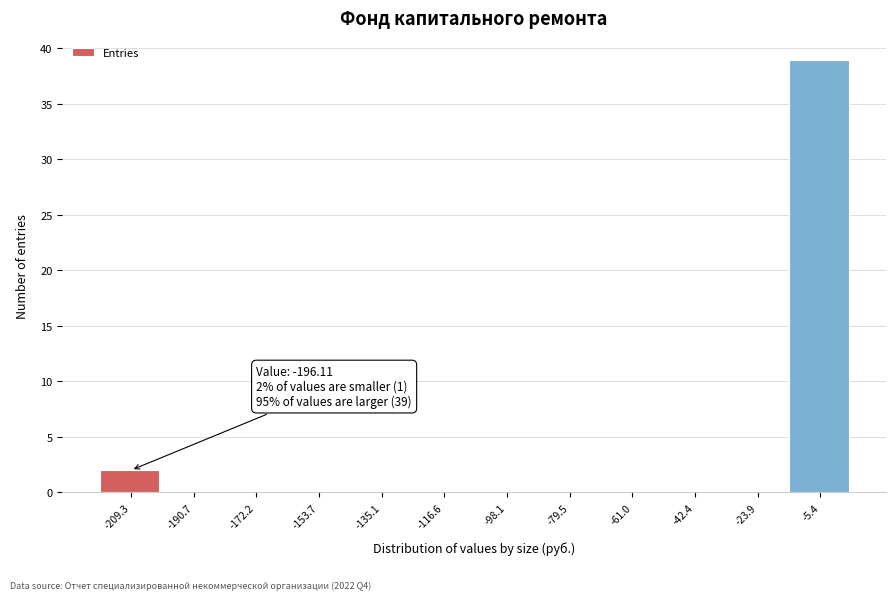

Reading left to right, what are all the values shown in this chart?

-209.3=2	-190.7=0	-172.2=0	-153.7=0	-135.1=0	-116.6=0	-98.1=0	-79.5=0	-61.0=0	-42.4=0	-23.9=0	-5.4=39